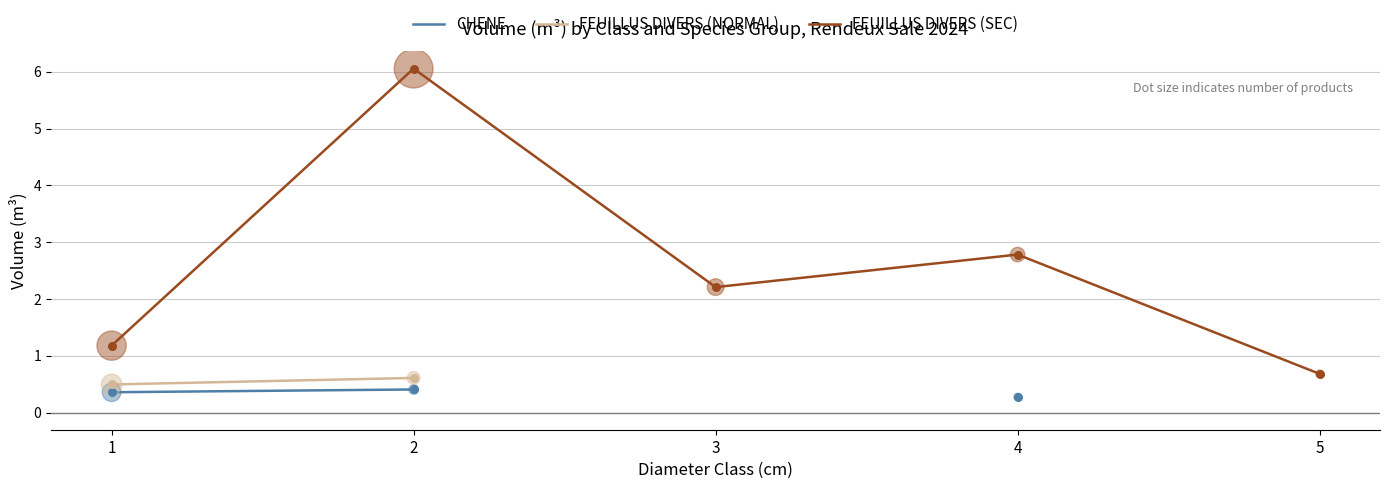

Is the value of CHENE at 4 greater than the value of FEUILLUS DIVERS (SEC) at 4?

No